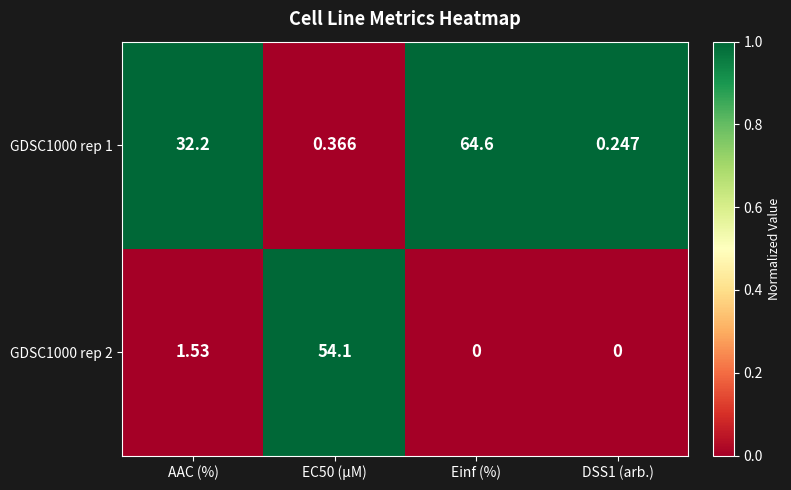

How many distinct data groups are displayed?

2